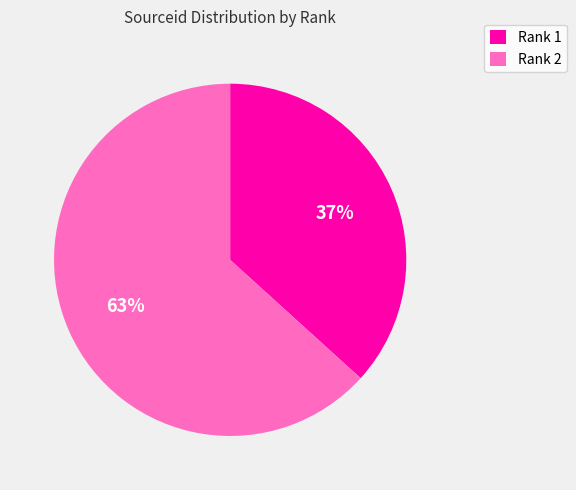

True or false: Rank 2 accounts for 77% of the total.

False